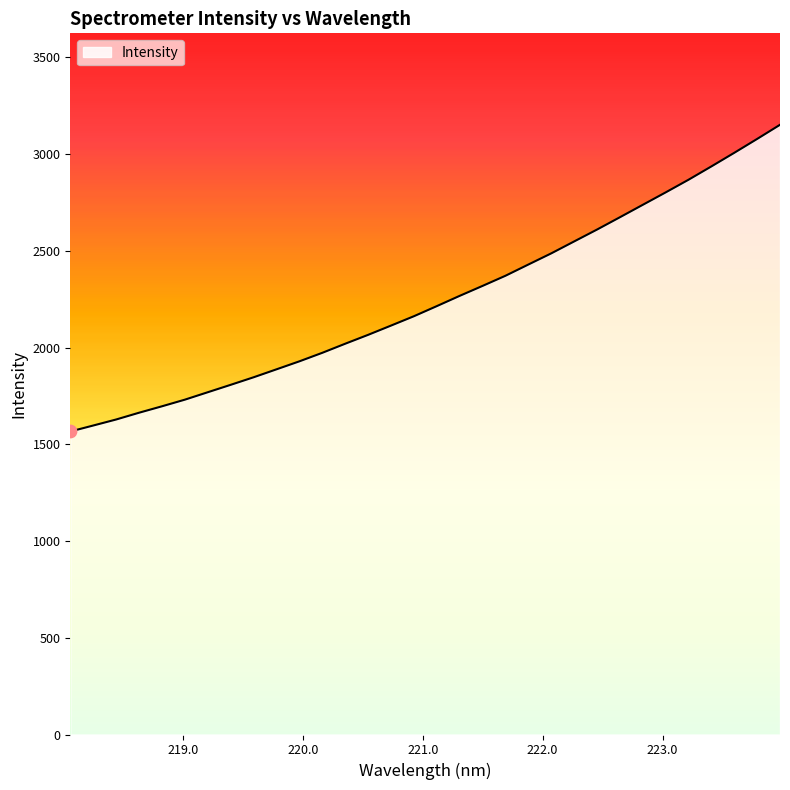

What is the minimum value shown in the chart?

1566.0